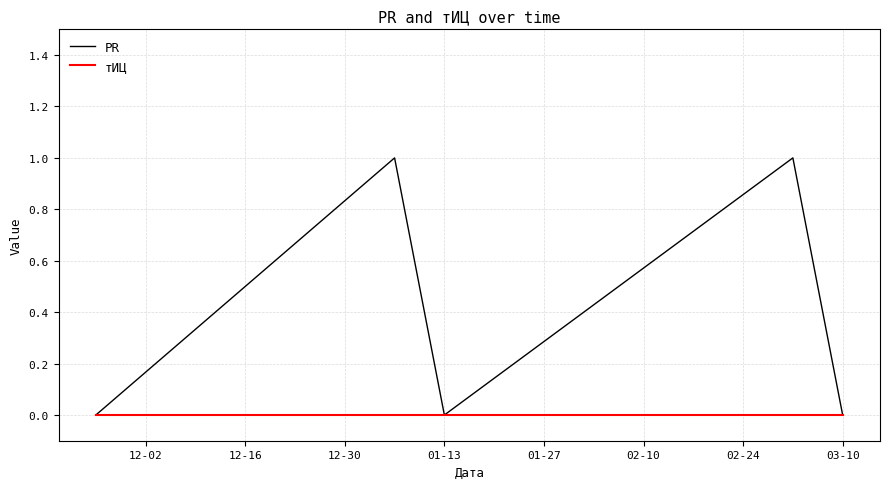

List the series in order of their peak value, lowest first.

тИЦ, PR